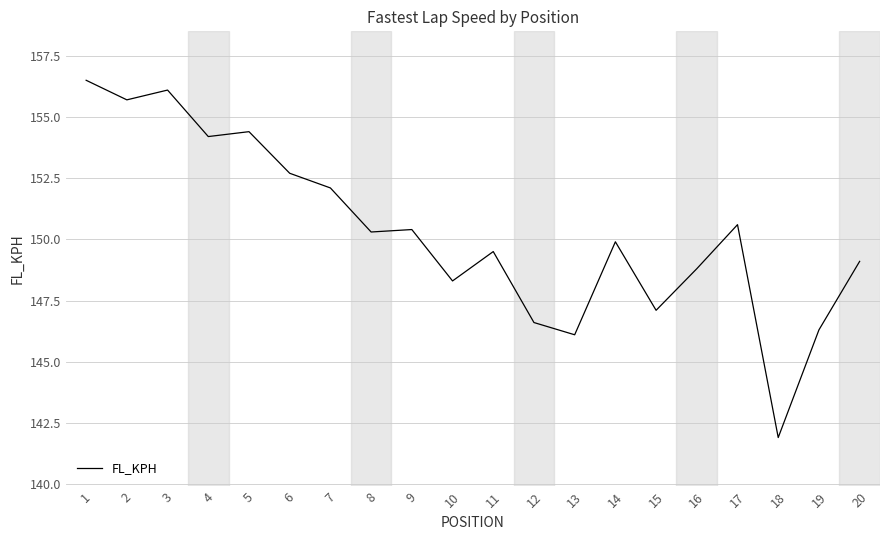

Is it true that the value at 14 is 149.9?

True